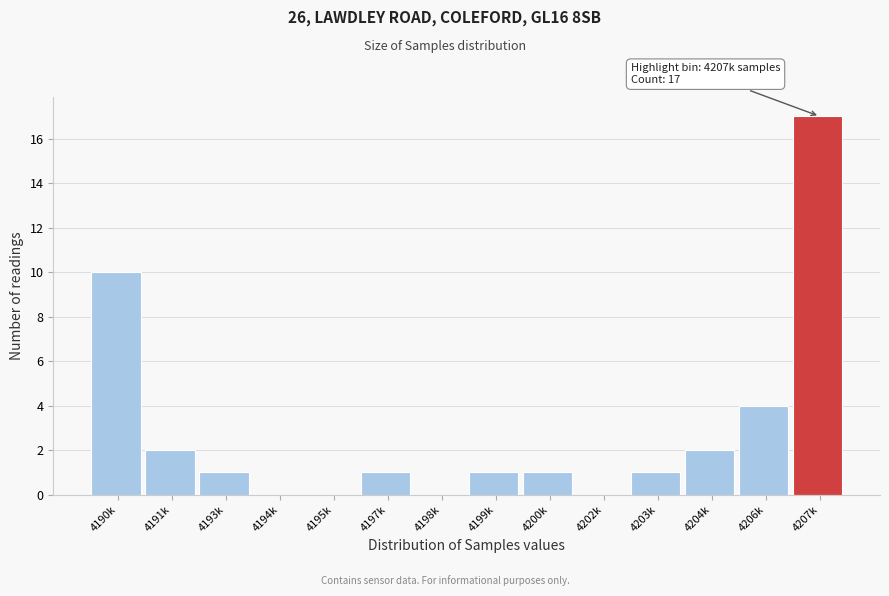

Reading left to right, extract all data points from this chart.

4190k=10	4191k=2	4193k=1	4194k=0	4195k=0	4197k=1	4198k=0	4199k=1	4200k=1	4202k=0	4203k=1	4204k=2	4206k=4	4207k=17